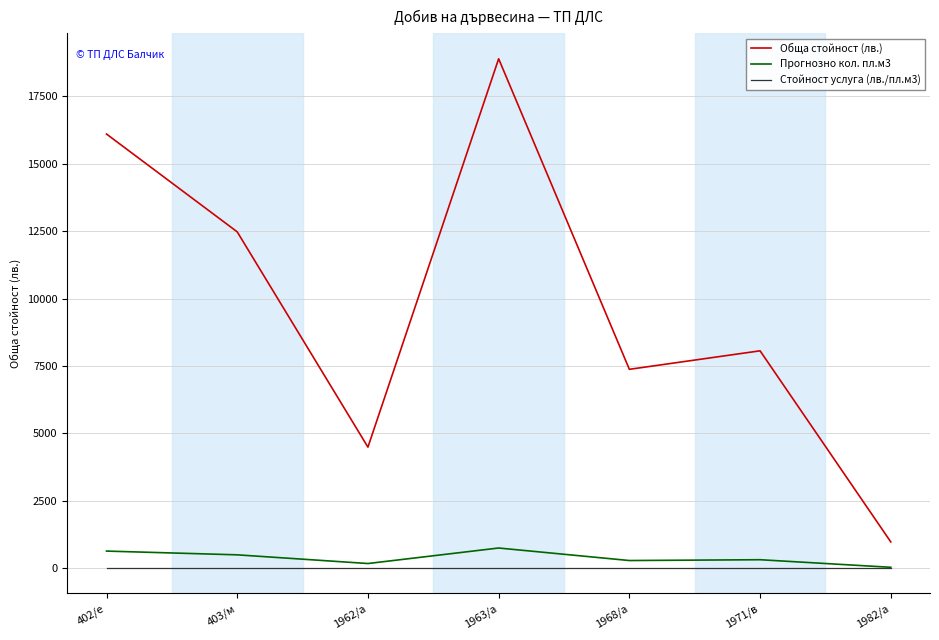

Is it true that Прогнозно кол. пл.м3 equals 290 at 1968/а?

True